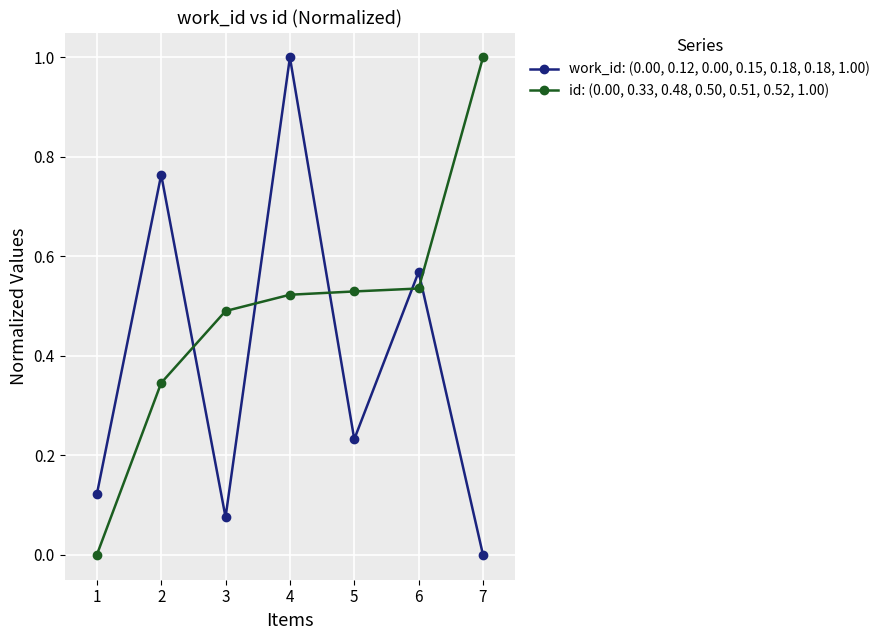

What is the sum of all work_id: (0.00, 0.12, 0.00, 0.15, 0.18, 0.18, 1.00) values?

2.8